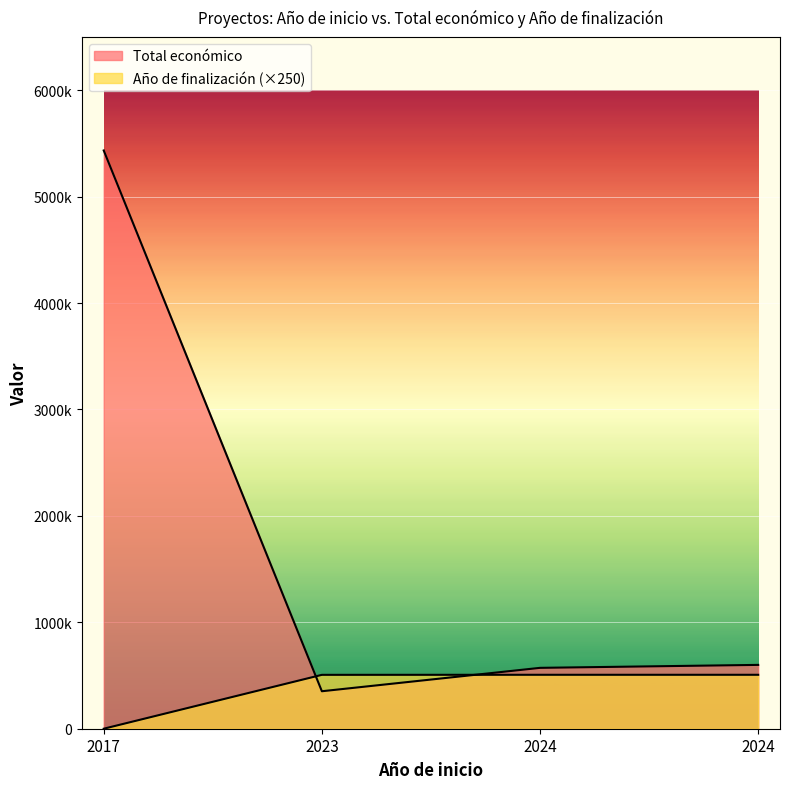

At how many categories does at least one series exceed 1025170?

1